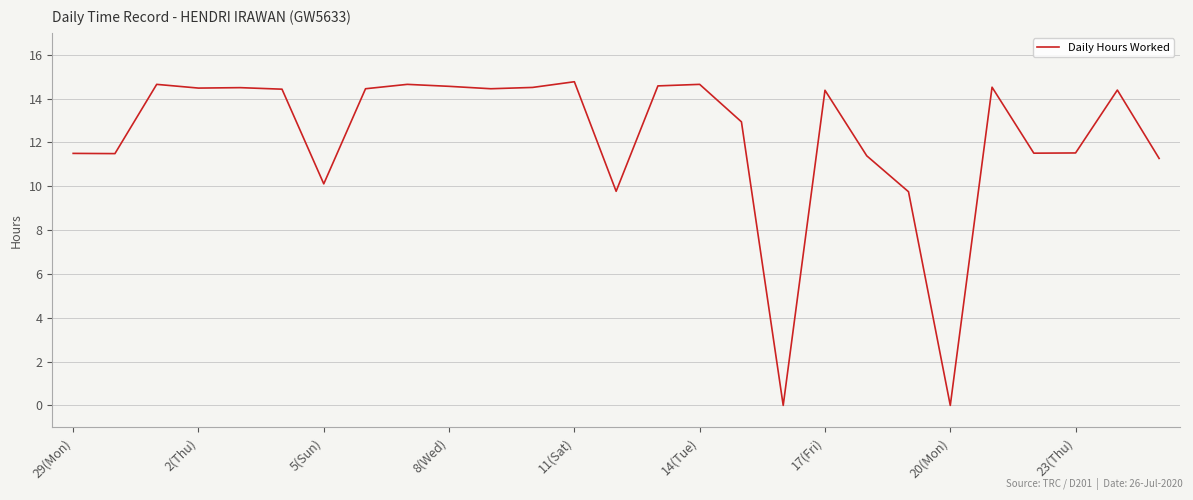

How many values are below 14?

12